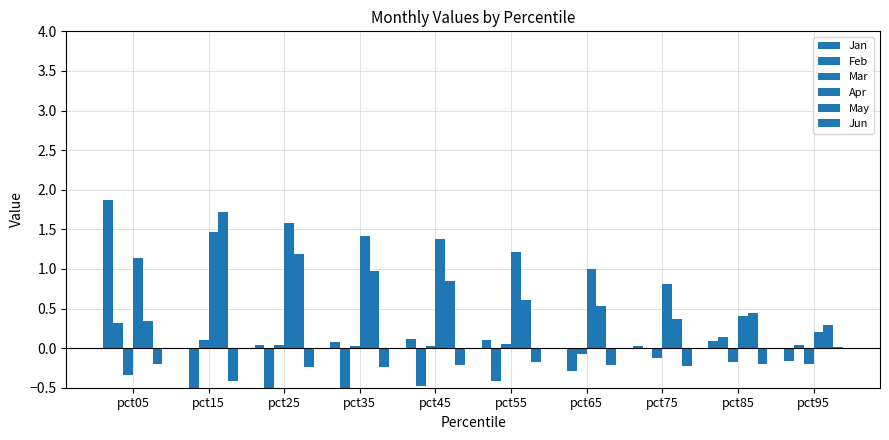

What is the value of the Jun bar at the 9th from the left?

-0.2